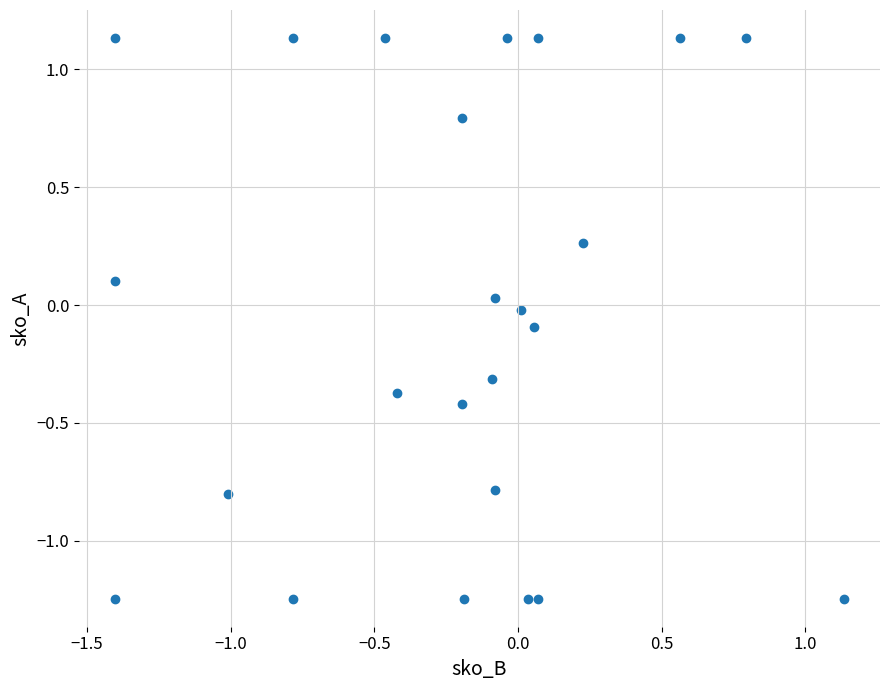

What is the range of Y values (max minus min)?

2.4